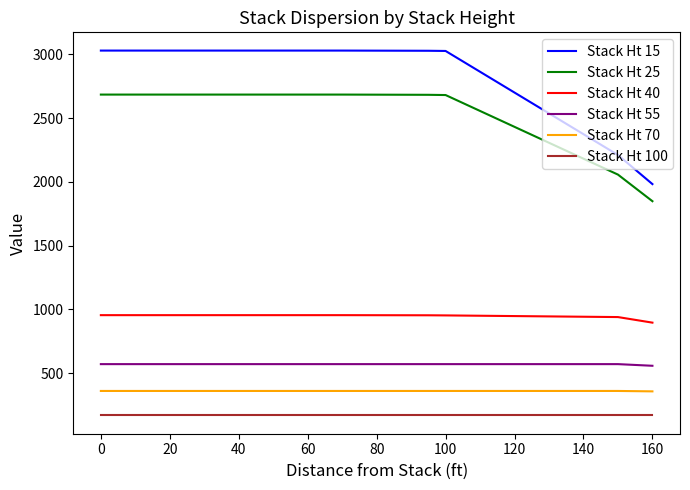

Which series has the largest total across all categories?

Stack Ht 15